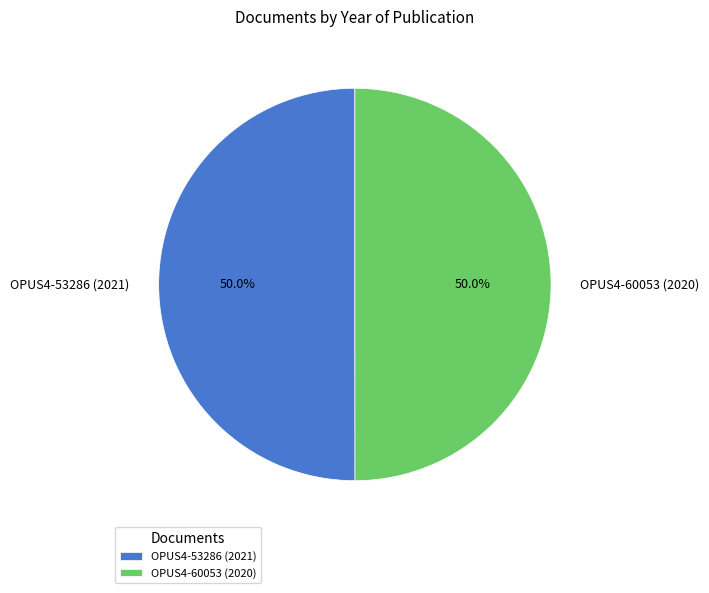

Combined, do OPUS4-53286 (2021) and OPUS4-60053 (2020) account for over 50%?

Yes